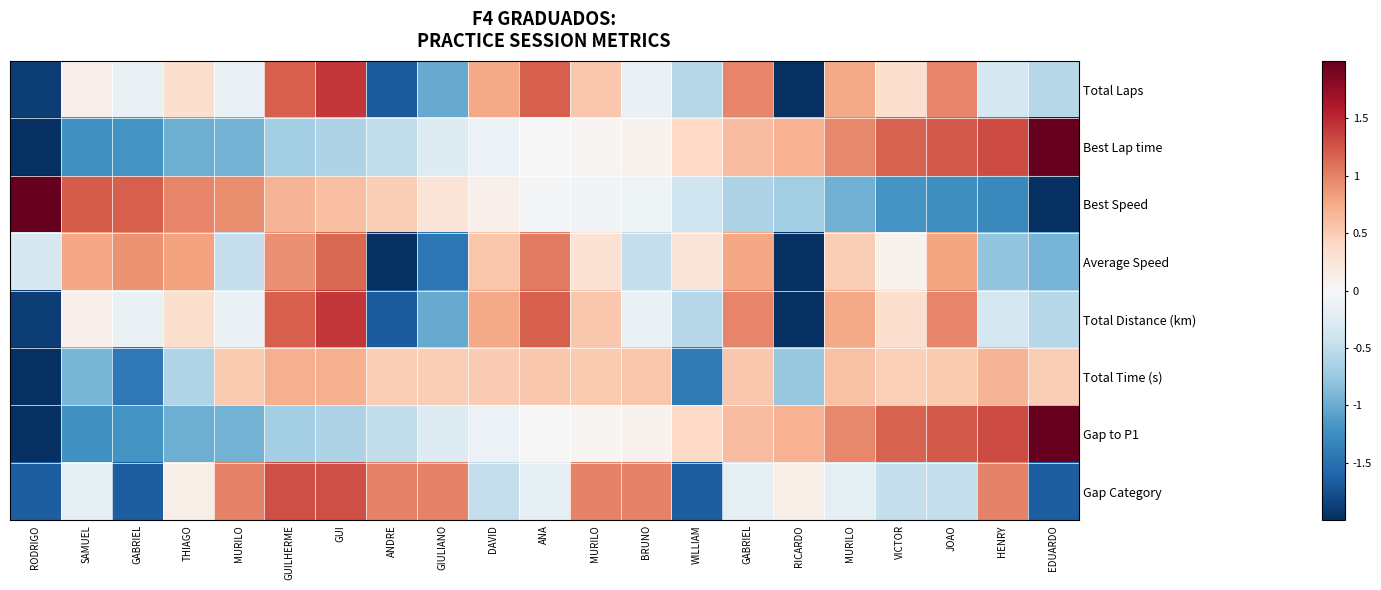

How many categories are shown in the chart?

21